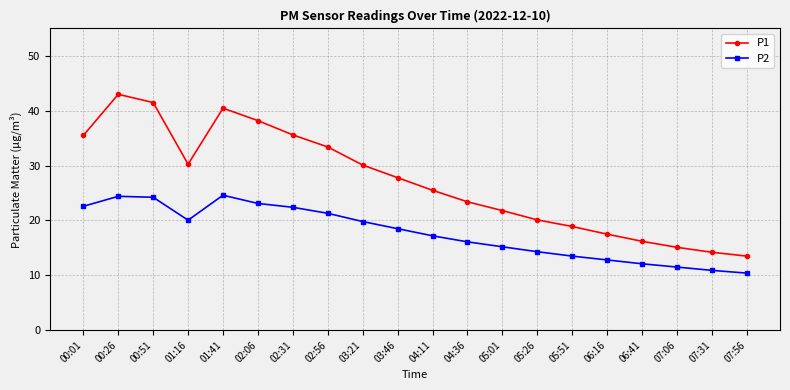

Does the chart have visible grid lines?

Yes